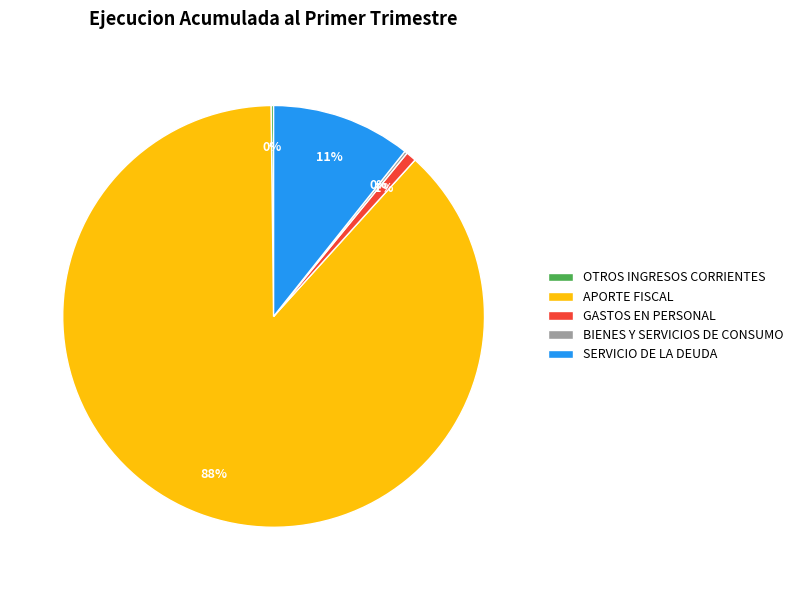

Which has a higher value, SERVICIO DE LA DEUDA or APORTE FISCAL?

APORTE FISCAL